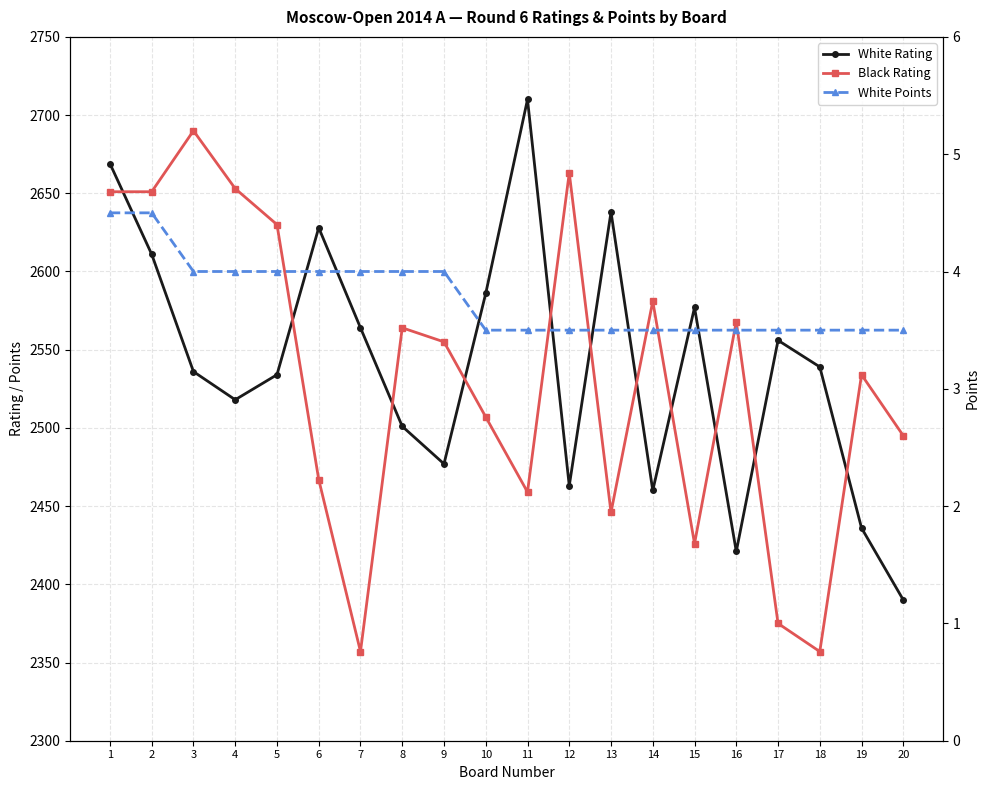

What is the value of the White Rating point at the 5th from the left?

2534.0